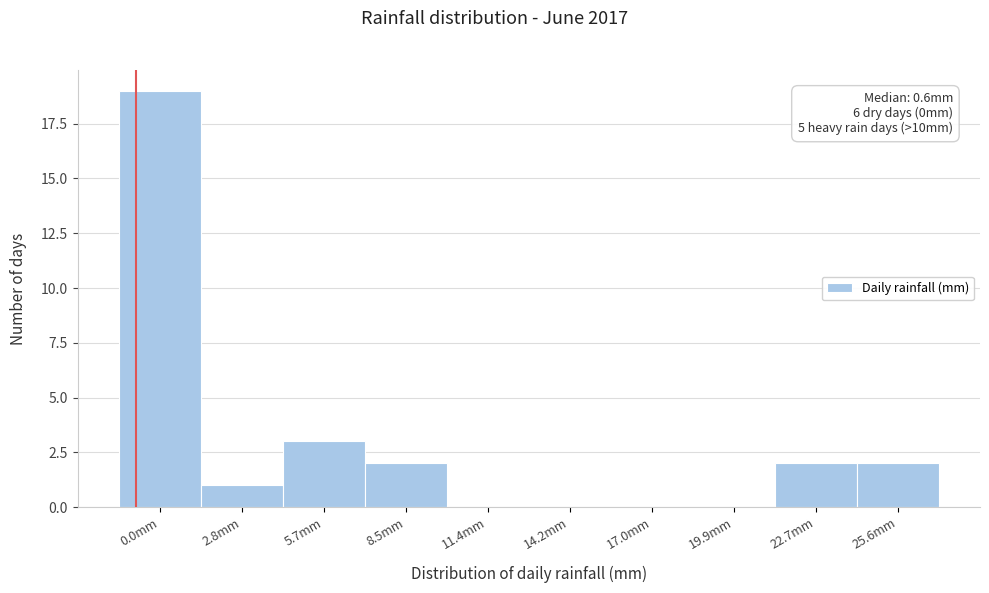

Reading left to right, transcribe all the data shown in this chart.

0.0mm=19	2.8mm=1	5.7mm=3	8.5mm=2	11.4mm=0	14.2mm=0	17.0mm=0	19.9mm=0	22.7mm=2	25.6mm=2